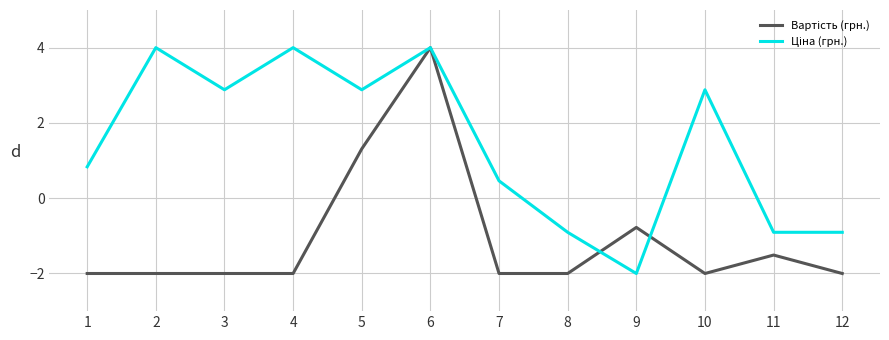

What is the spread (max minus min) of values at 5?

1.6